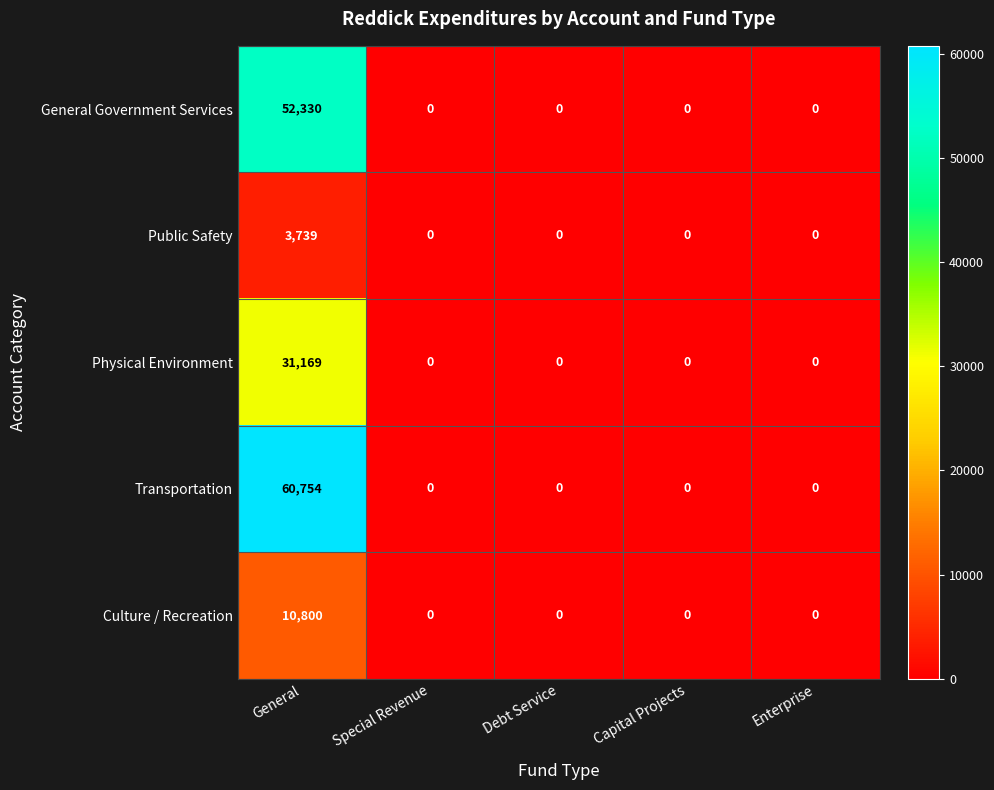

Reading left to right, transcribe all the data shown in this chart.

General Government Services: 52330	0	0	0	0
Public Safety: 3739	0	0	0	0
Physical Environment: 31169	0	0	0	0
Transportation: 60754	0	0	0	0
Culture / Recreation: 10800	0	0	0	0